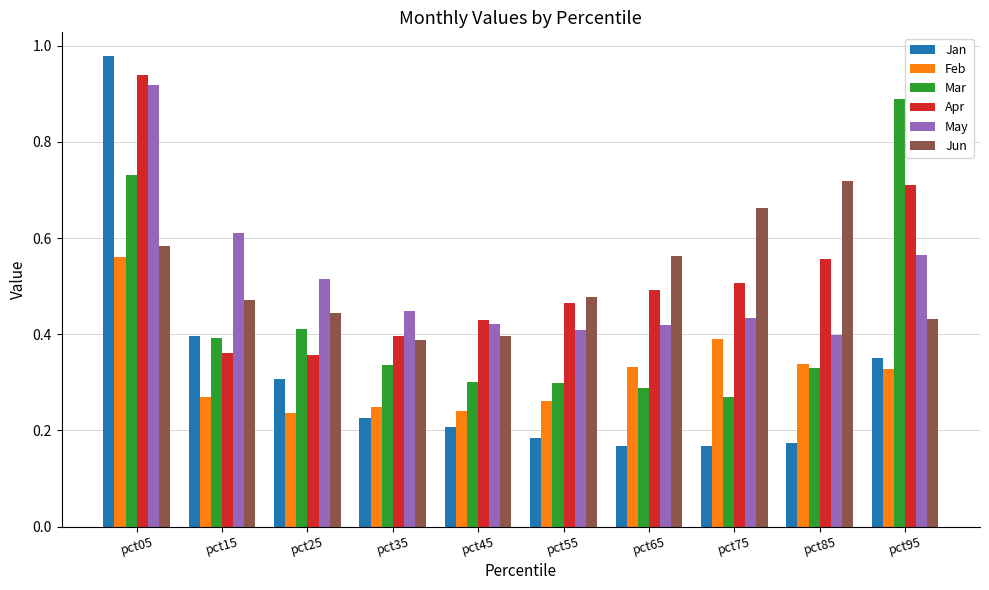

What is the difference between the maximum and minimum values in the Jan series?

0.8